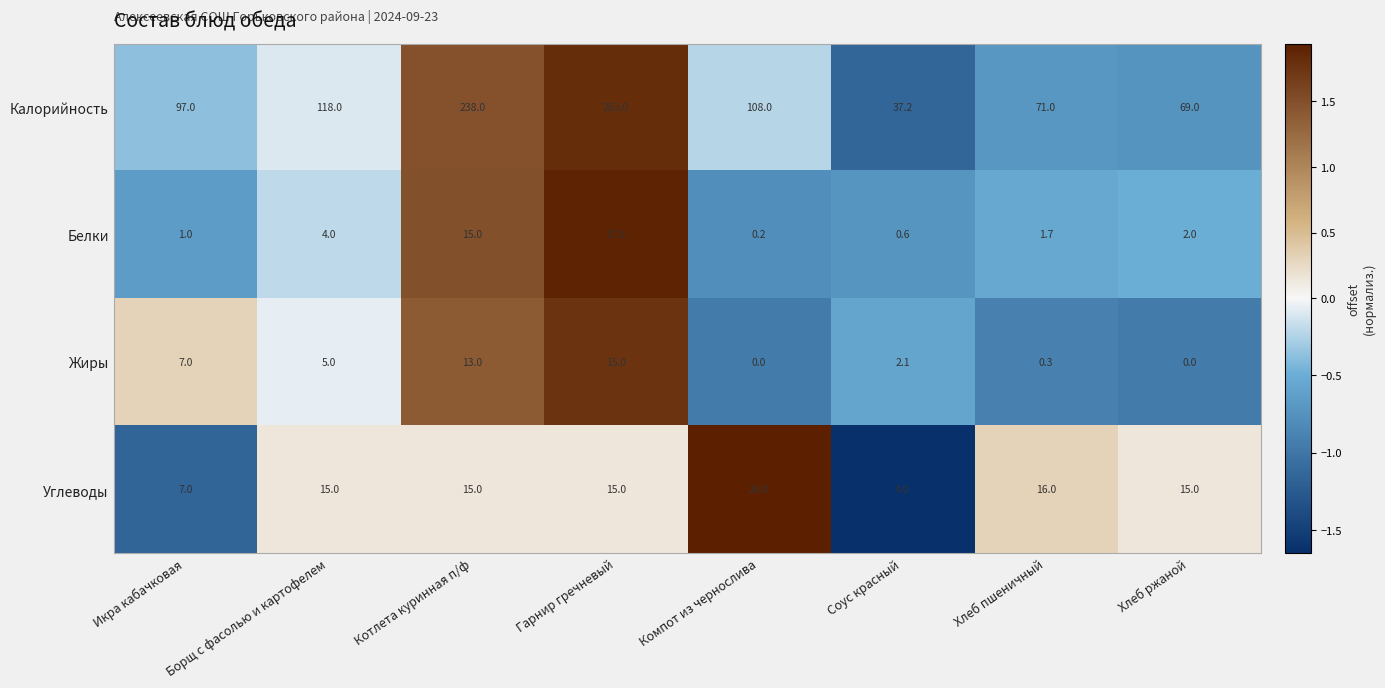

Which series has the largest range (max minus min)?

Калорийность